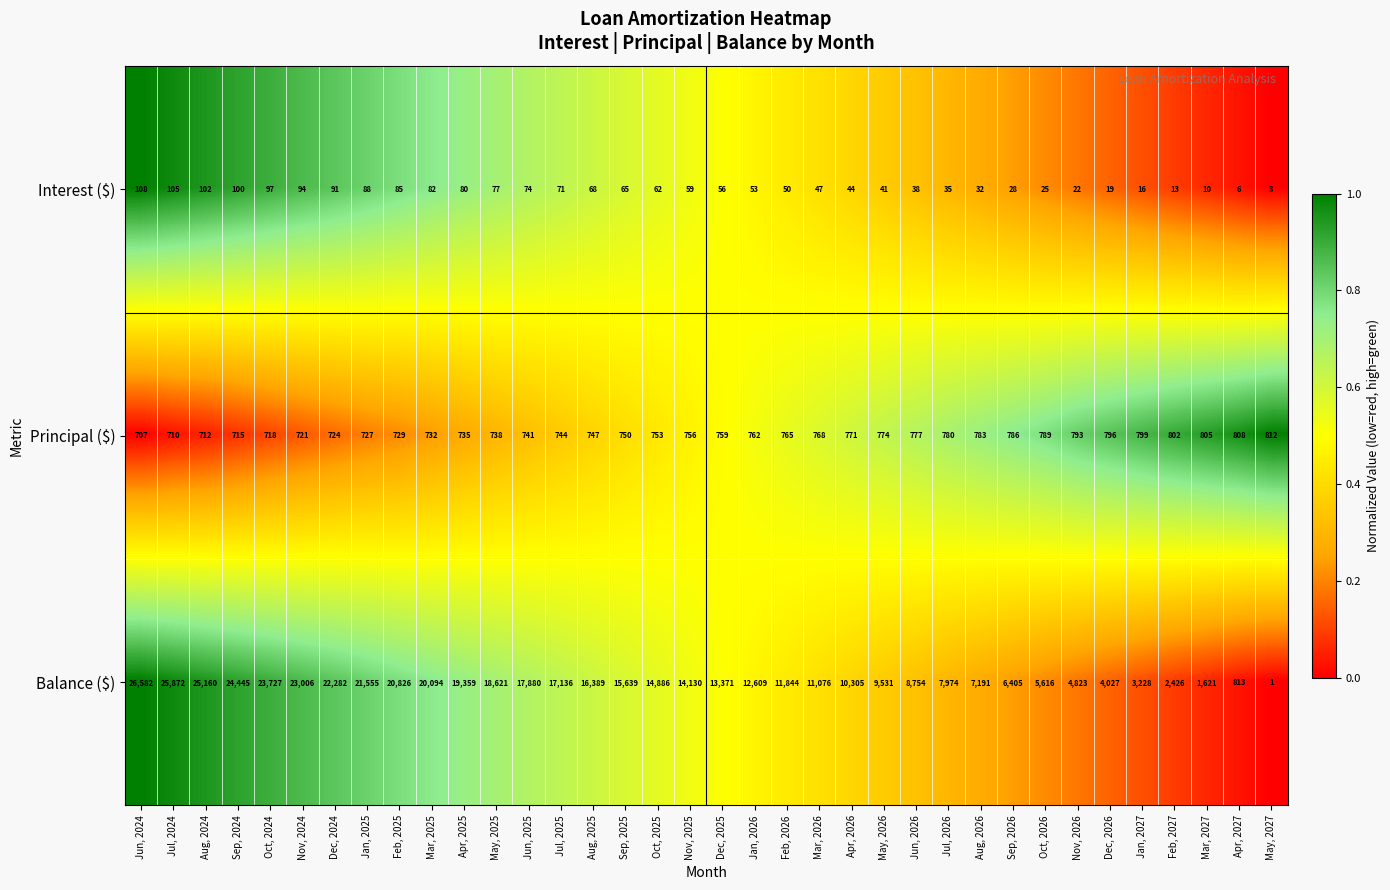

Read the Interest ($) value at Apr, 2025.

80